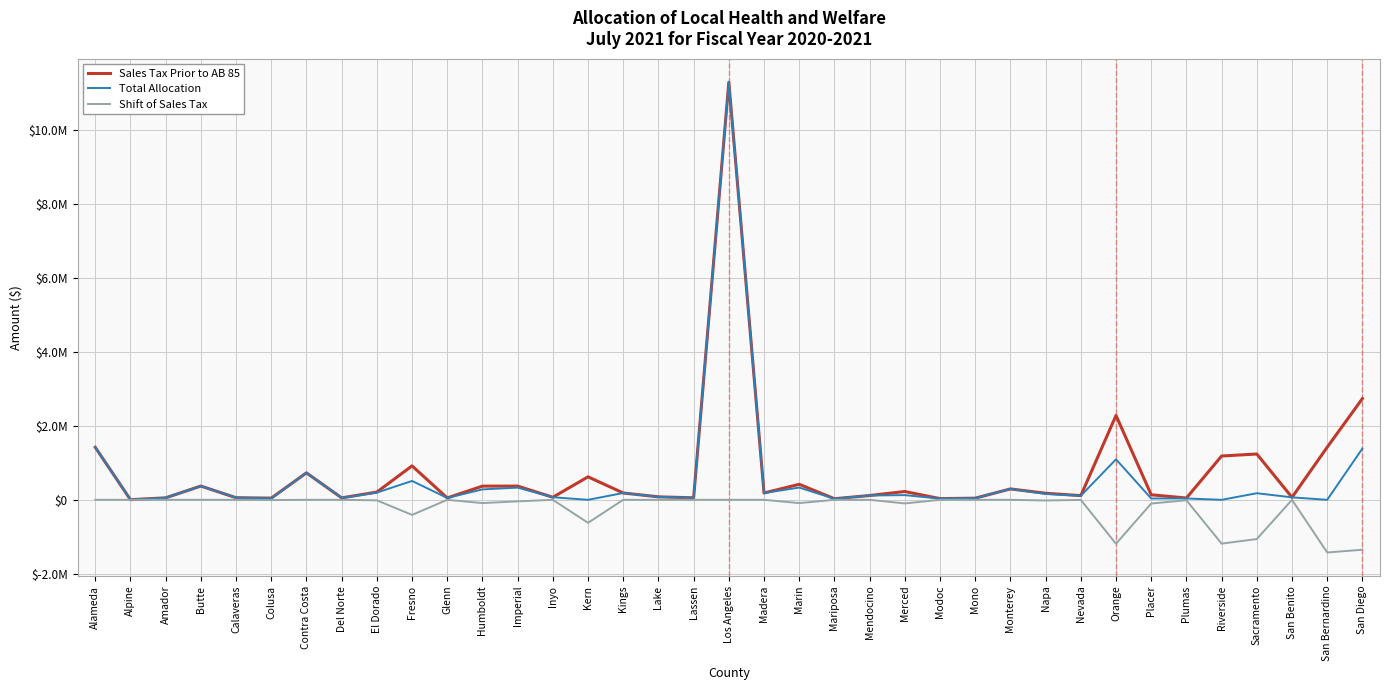

Rank the categories by Total Allocation value from highest to lowest.

Los Angeles, Alameda, San Diego, Orange, Contra Costa, Fresno, Butte, Marin, Imperial, Monterey, Humboldt, El Dorado, Kings, Madera, Sacramento, Napa, Merced, Mendocino, Nevada, Lake, Inyo, San Benito, Calaveras, Lassen, Amador, Del Norte, Glenn, Mono, Colusa, Plumas, Placer, Modoc, Mariposa, Alpine, Kern, Riverside, San Bernardino